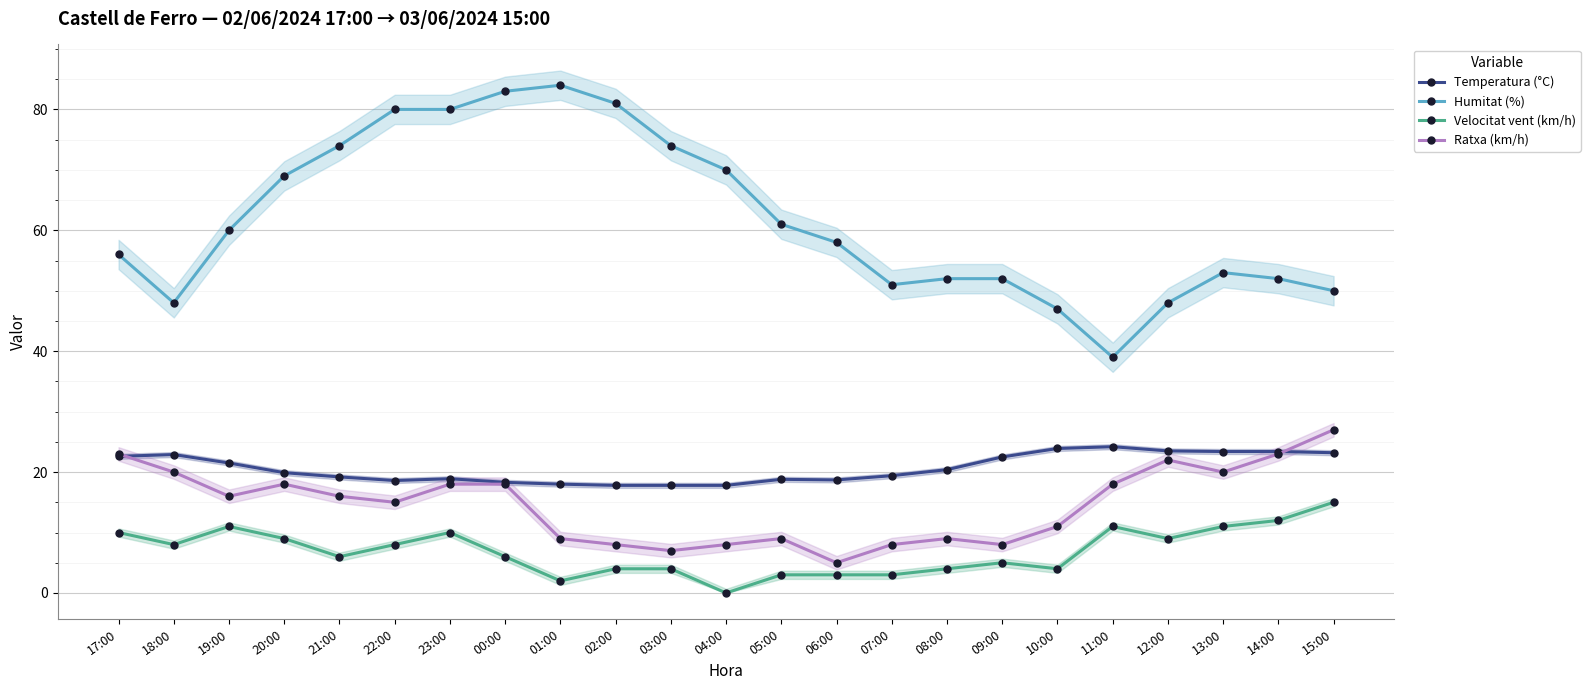

Count the number of categories in the chart.

23